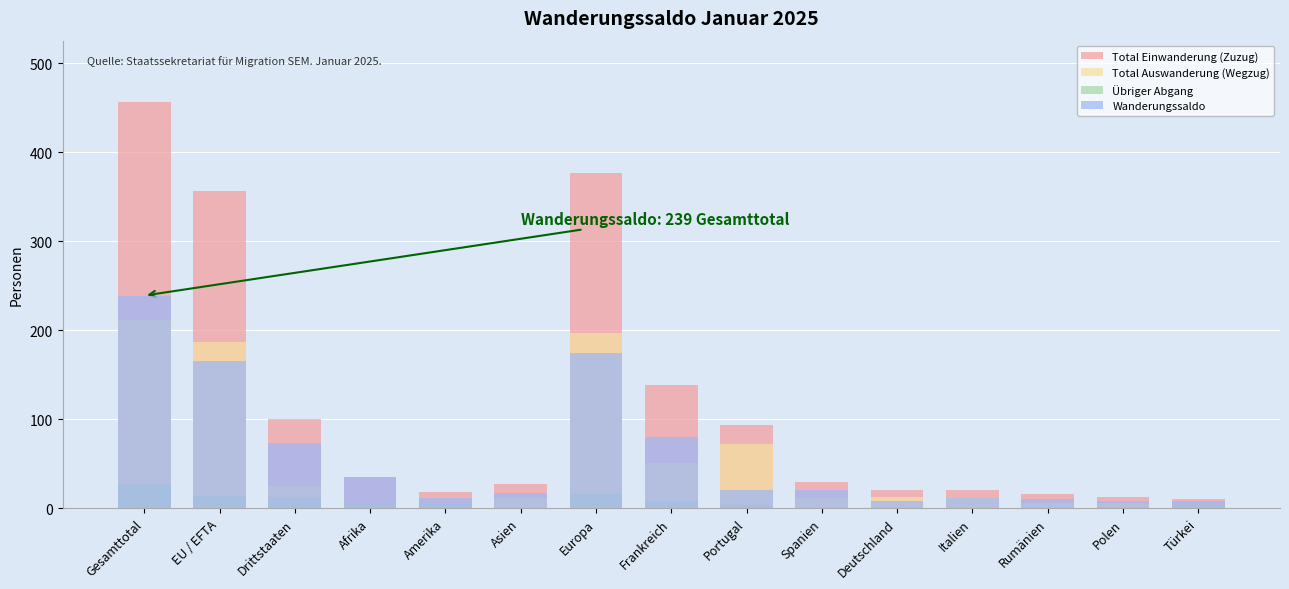

How many distinct data groups are displayed?

4